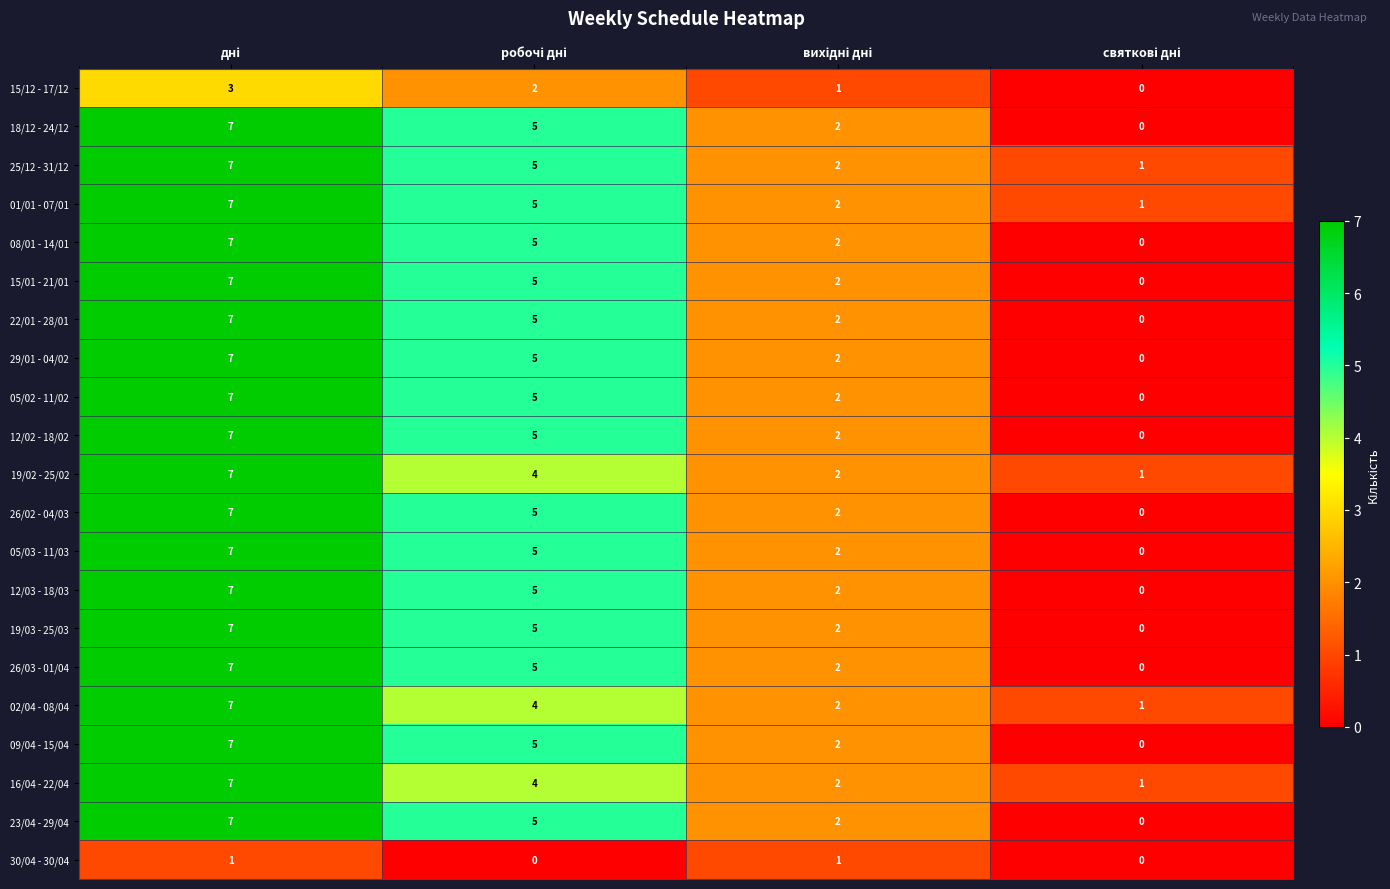

What is the difference between the maximum and second lowest values in the 29/01 - 04/02 series?

5